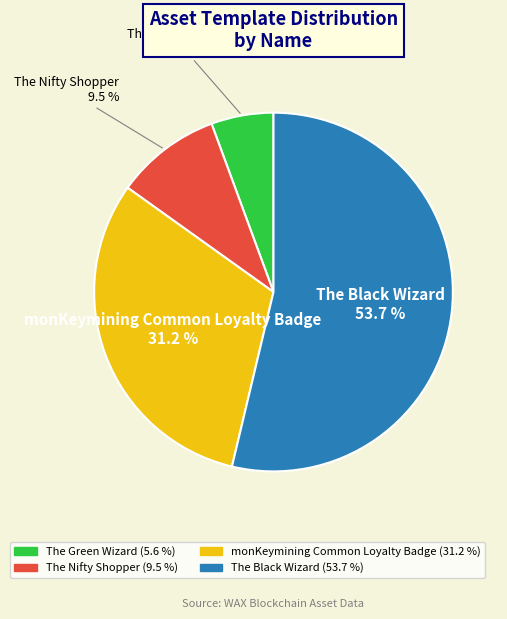

Rank the categories by value from lowest to highest.

The Green Wizard, The Nifty Shopper, monKeymining Common Loyalty Badge, The Black Wizard